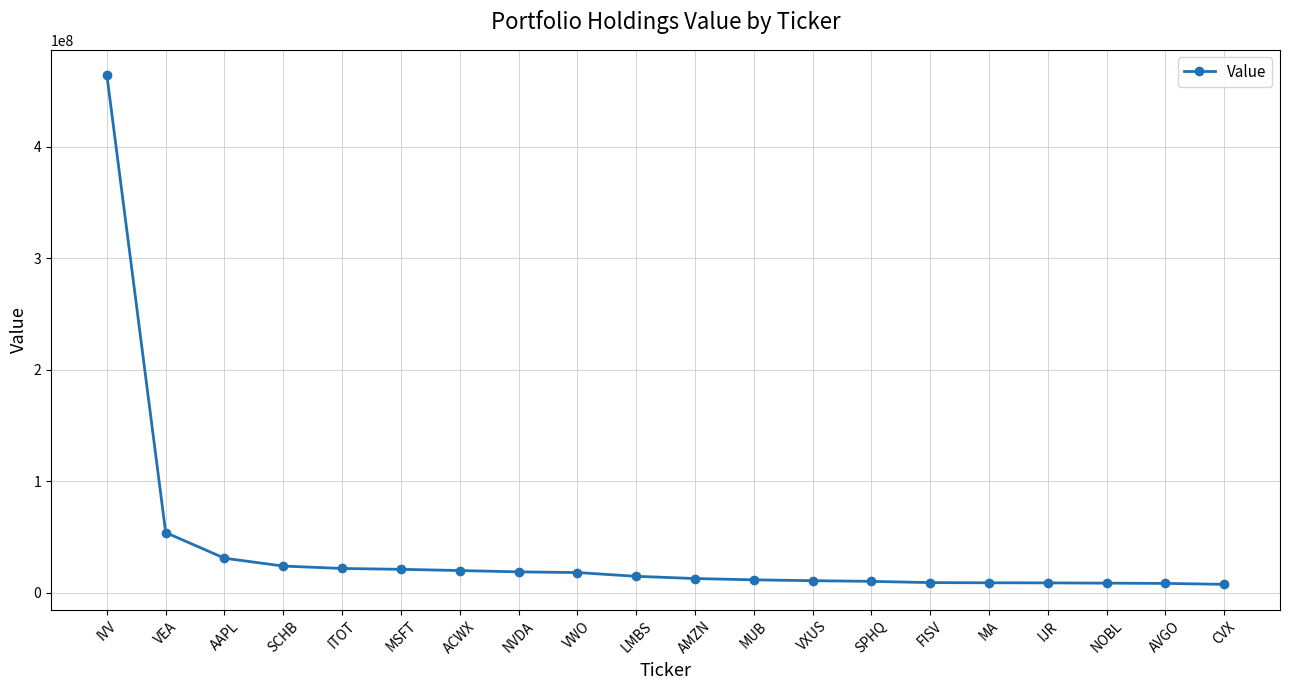

Which category has the highest value across all series?

IVV